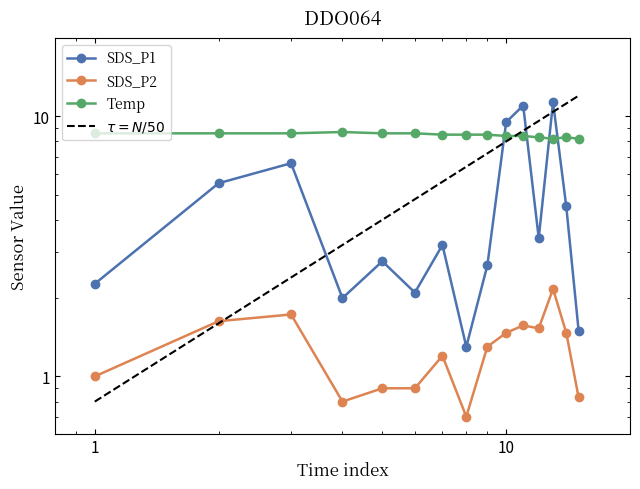

True or false: SDS_P2 and SDS_P1 cross at least once.

False